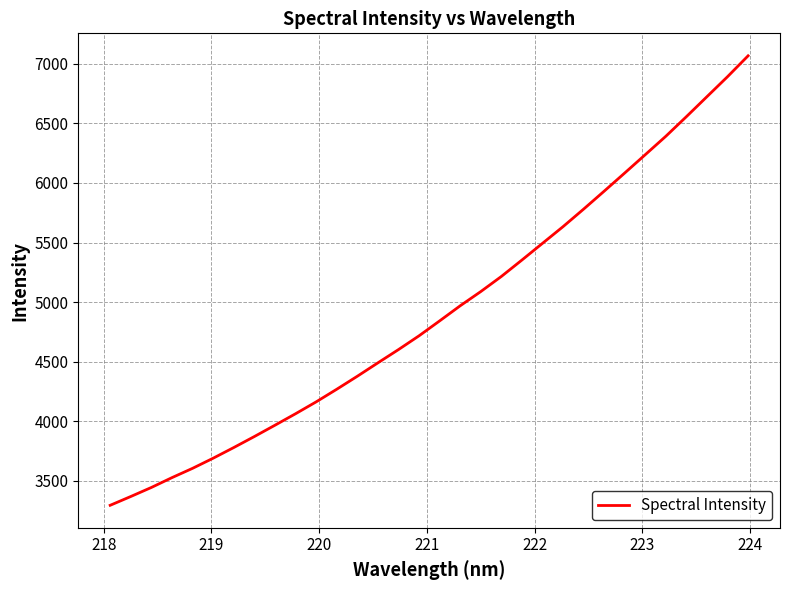

What is the smallest value displayed?

3294.5